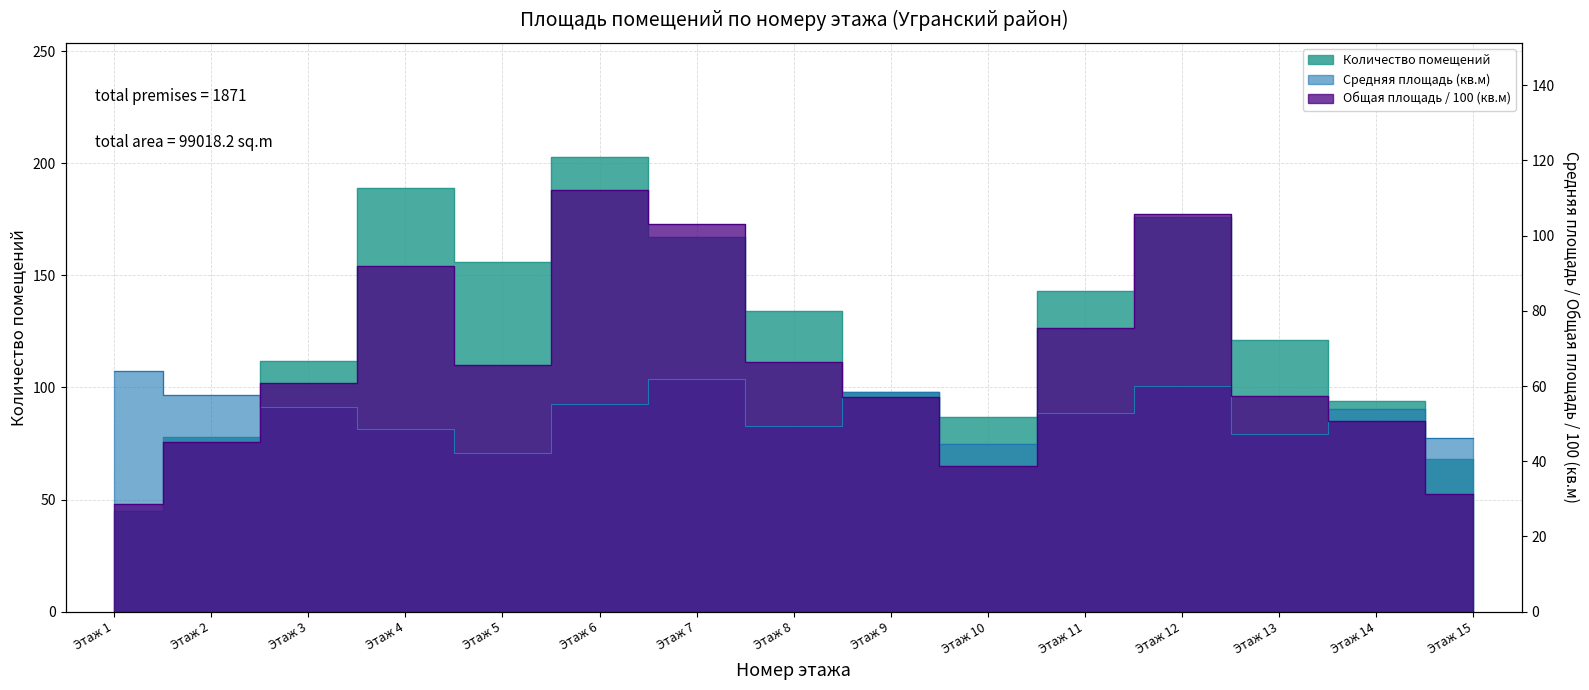

Reading right to left, transcribe all the data shown in this chart.

46.2	53.8	47.3	60.1	52.7	44.6	58.3	49.5	61.8	55.2	42.1	48.7	54.3	57.7	63.9